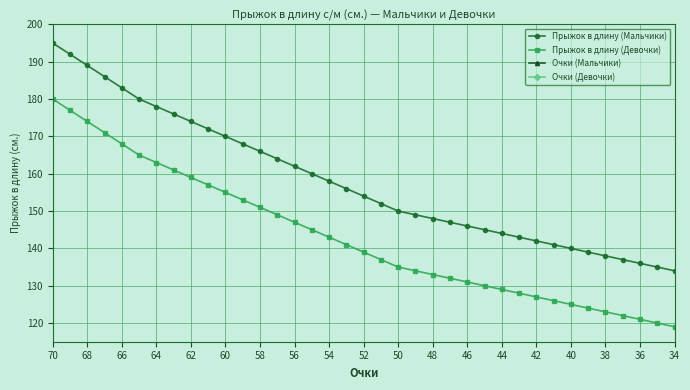

At how many categories does at least one series exceed 157?

17